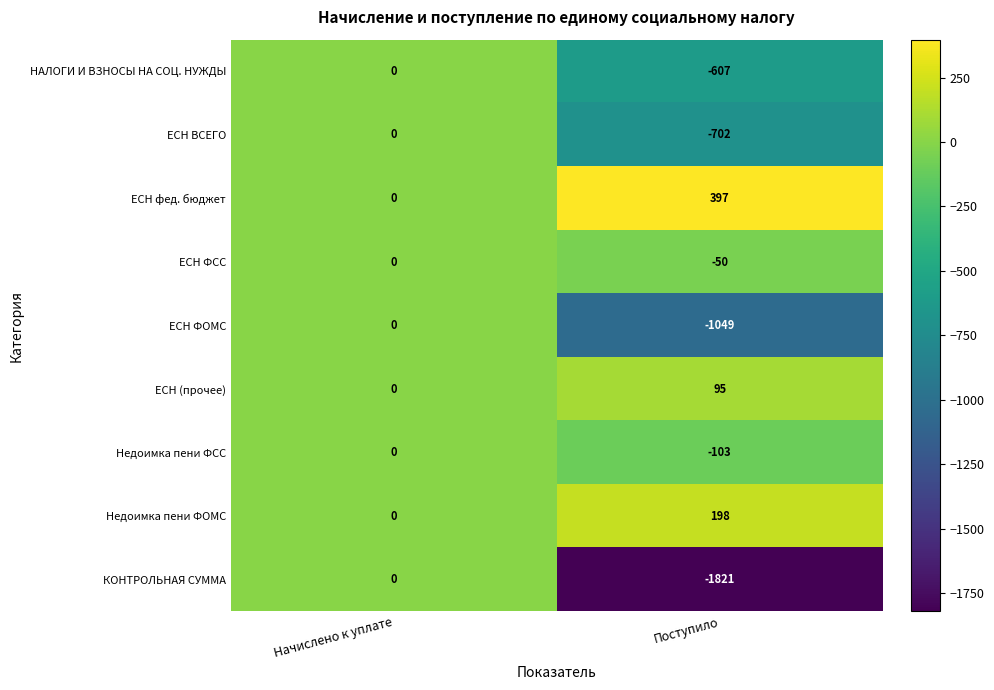

Reading left to right, list all the values displayed in this chart.

НАЛОГИ И ВЗНОСЫ НА СОЦ. НУЖДЫ: Начислено к уплате=0	Поступило=-607
ЕСН ВСЕГО: Начислено к уплате=0	Поступило=-702
ЕСН фед. бюджет: Начислено к уплате=0	Поступило=397
ЕСН ФСС: Начислено к уплате=0	Поступило=-50
ЕСН ФОМС: Начислено к уплате=0	Поступило=-1049
ЕСН (прочее): Начислено к уплате=0	Поступило=95
Недоимка пени ФСС: Начислено к уплате=0	Поступило=-103
Недоимка пени ФОМС: Начислено к уплате=0	Поступило=198
КОНТРОЛЬНАЯ СУММА: Начислено к уплате=0	Поступило=-1821